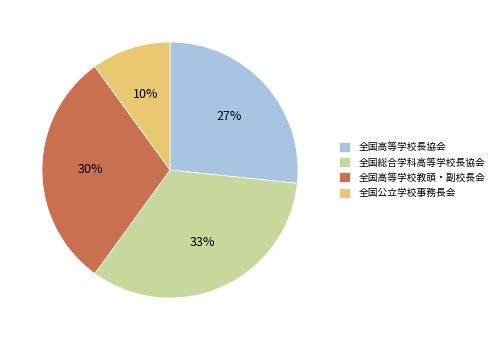

Is it true that 全国総合学科高等学校長協会 is 33% of the pie?

True